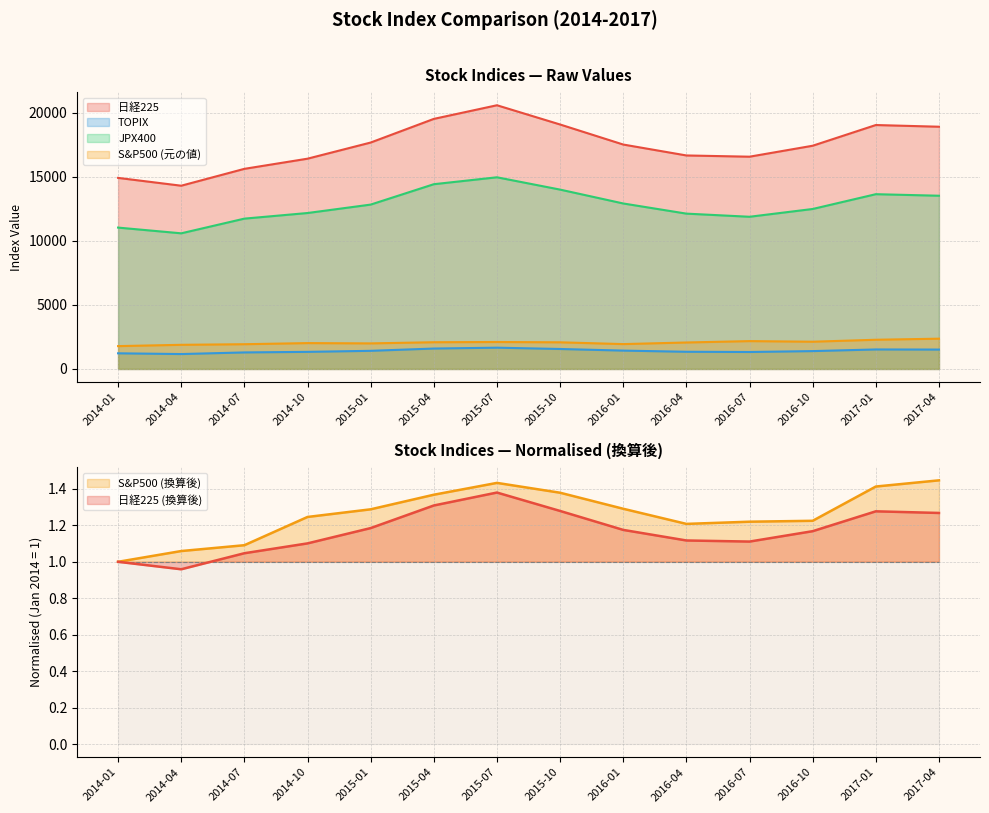

Where is the first local maximum for S&P500 (換算後)?

2015-07